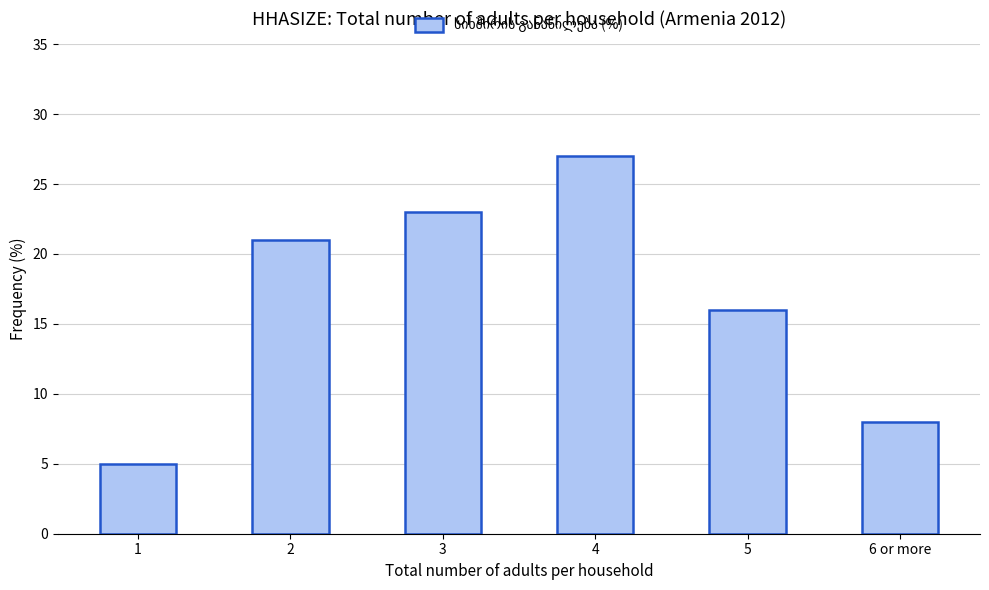

What is the difference between the values at 4 and 6 or more?

19